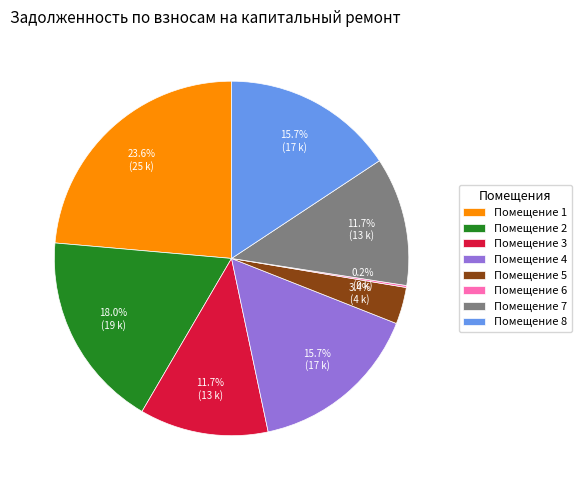

Does any single category account for the majority?

No